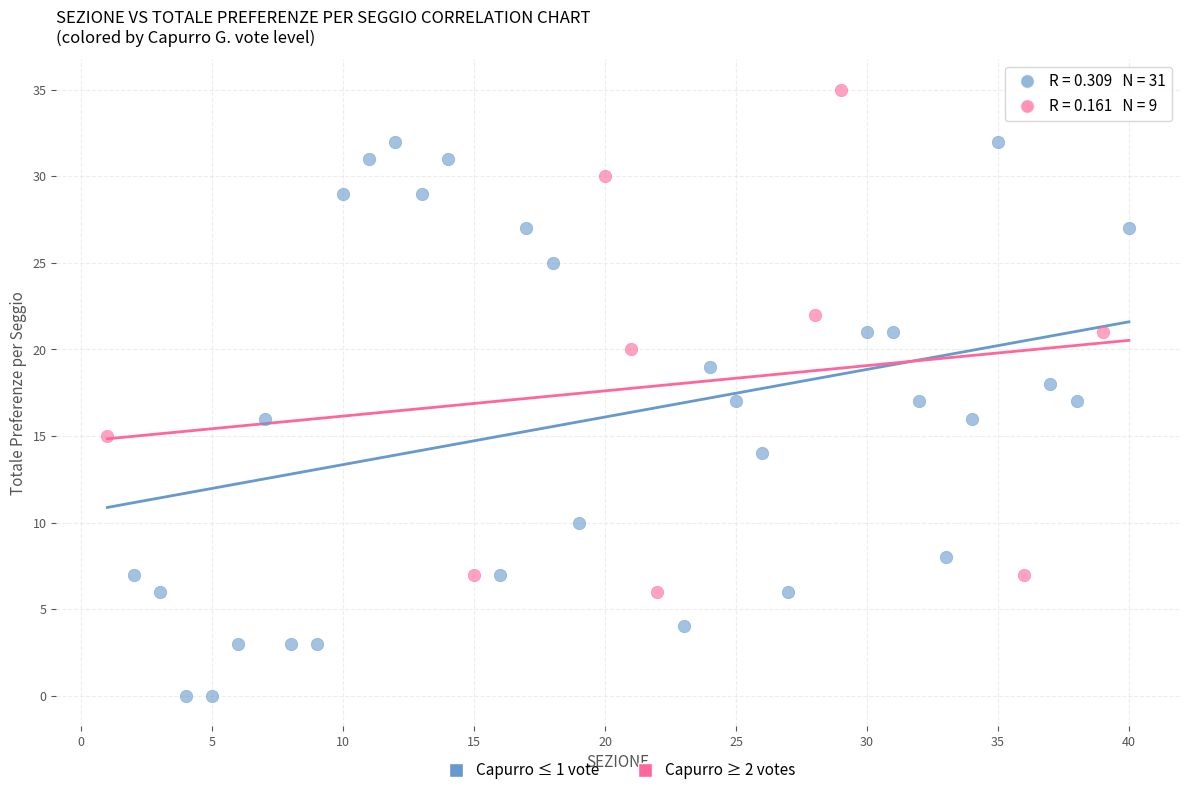

Which series has the widest spread of Y values?

Capurro ≤ 1 vote